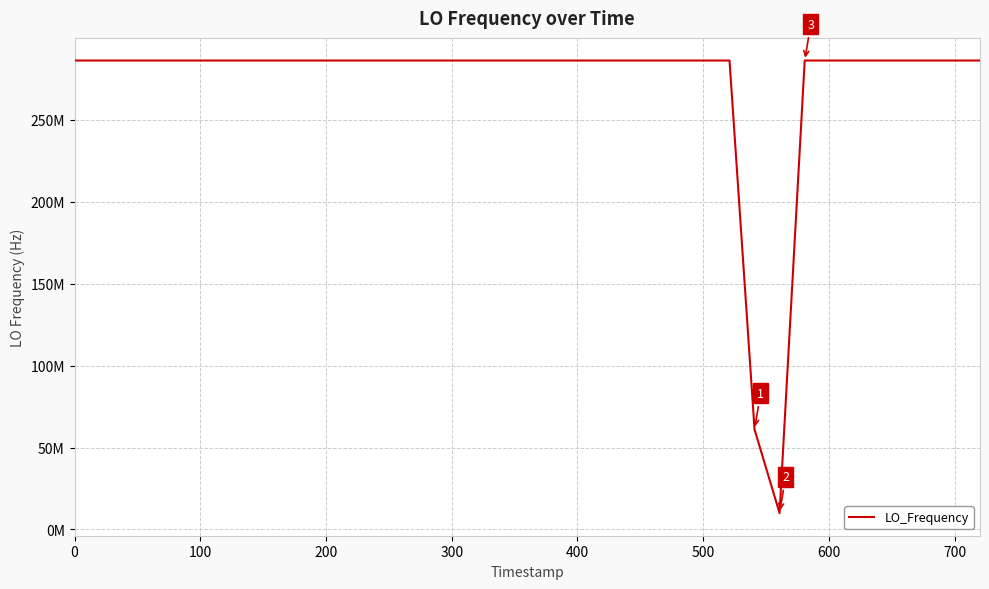

What is the average value?

273519314.1